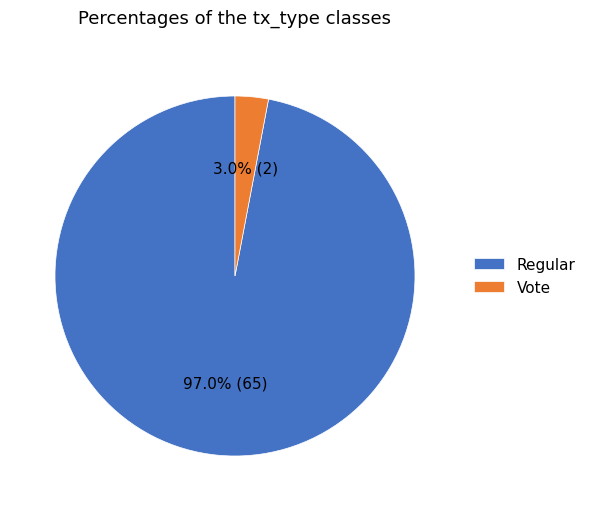

Which category has the smallest portion of the pie?

Vote